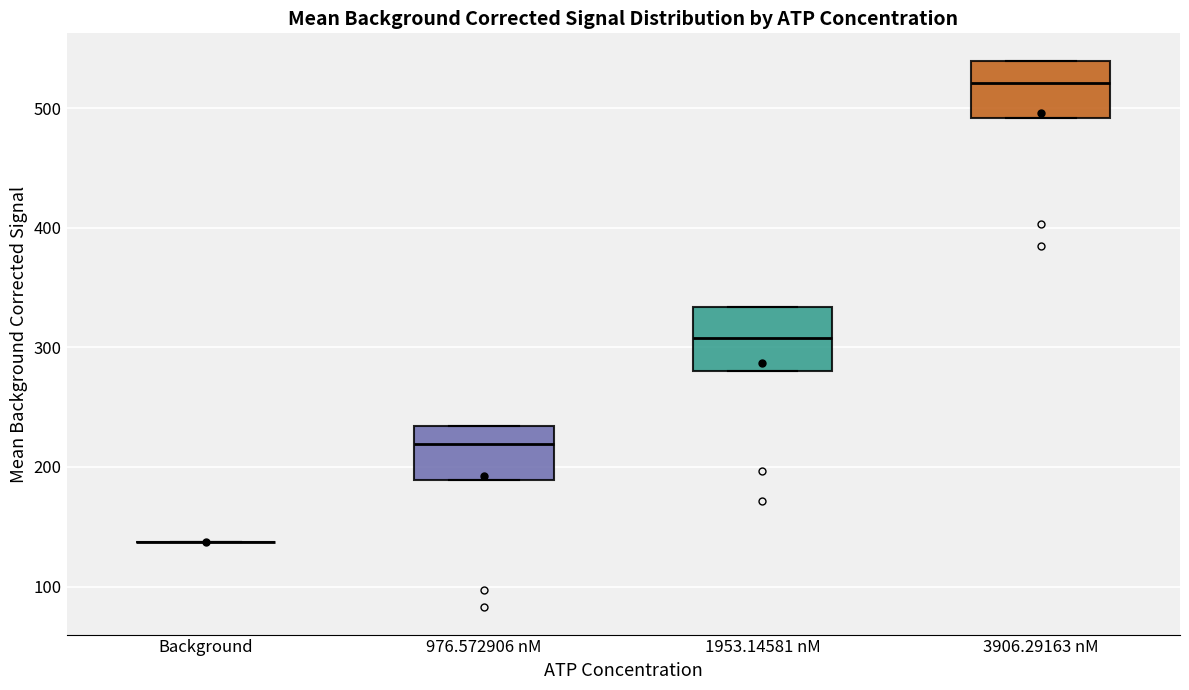

Reading left to right, read every box against the y-axis: the position of its median line, the range the box covers, and the ends of its whiskers. The values are not printed on the chart, so give them approximately, as read against the axis.

Background: box collapsed to a line at 140, whiskers 140 to 140
976.572906 nM: median 220, box 190 to 230, whiskers 190 to 230
1953.14581 nM: median 310, box 280 to 330, whiskers 280 to 330
3906.29163 nM: median 520, box 490 to 540, whiskers 490 to 540